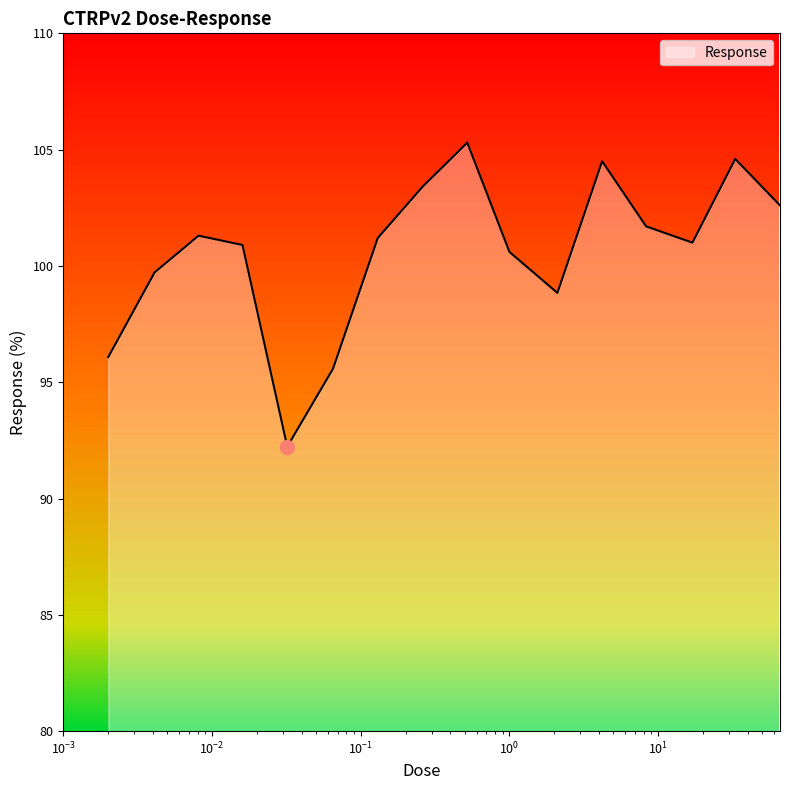

How many lines are shown in the chart?

1